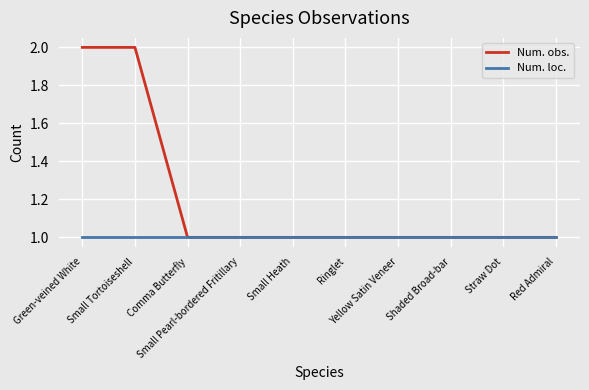

Rank the series by their maximum value, from highest to lowest.

Num. obs., Num. loc.